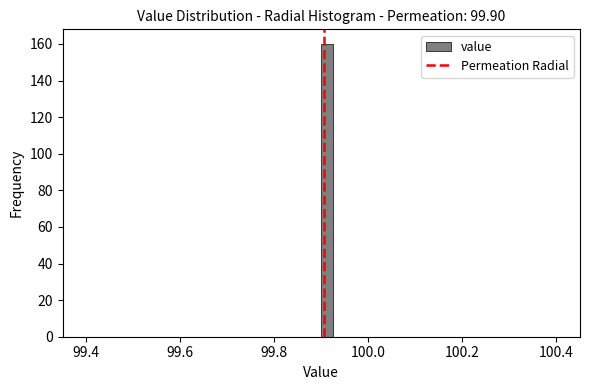

Around what value on the x-axis is the tallest bar? Give the approximate position of its centre, as read against the axis.

99.92